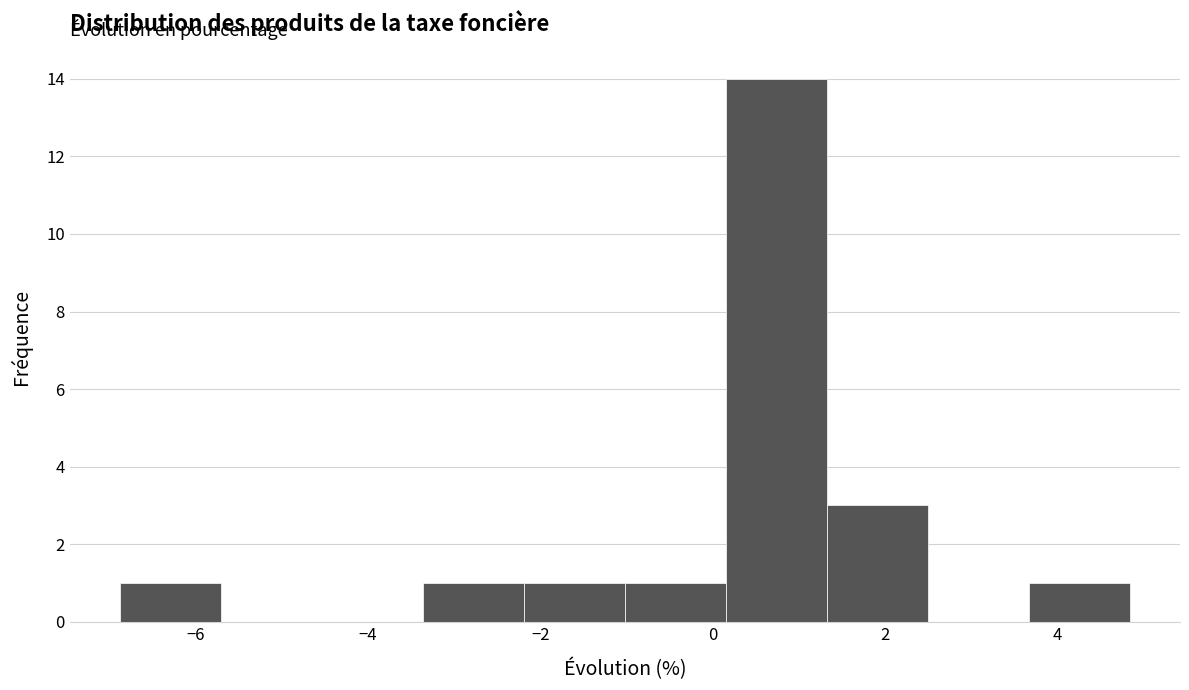

Reading left to right, list every bar in this chart as the range it spans on the x-axis followed by its height. Neither the bar edges nor the heights are printed on the chart, so give them approximately, as read against the axes.

-6.8 to -5.8: 1
-5.8 to -4.6: 0
-4.6 to -3.4: 0
-3.4 to -2.2: 1
-2.2 to -1.0: 1
-1.0 to 0.2: 1
0.2 to 1.4: 14
1.4 to 2.4: 3
2.4 to 3.6: 0
3.6 to 4.8: 1